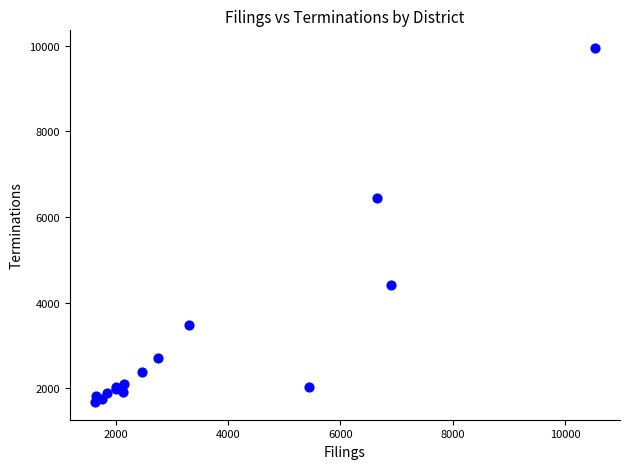

What Y value in the scatter plot is closest to 5812?

6445